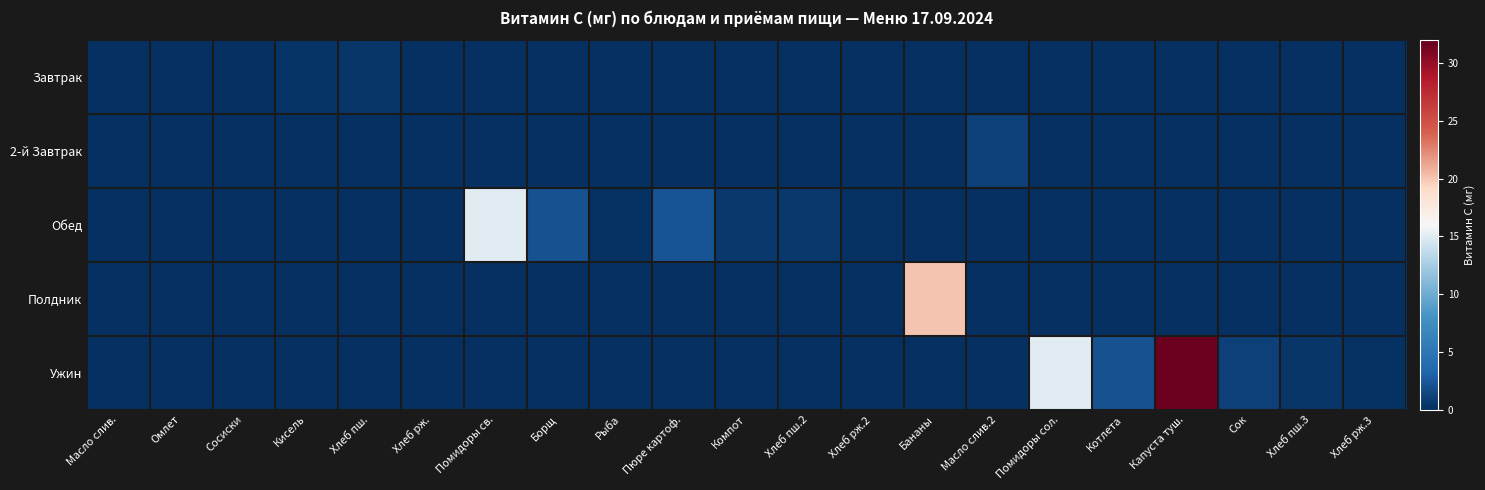

Rank the series by their maximum value, from lowest to highest.

Завтрак, 2-й Завтрак, Обед, Полдник, Ужин